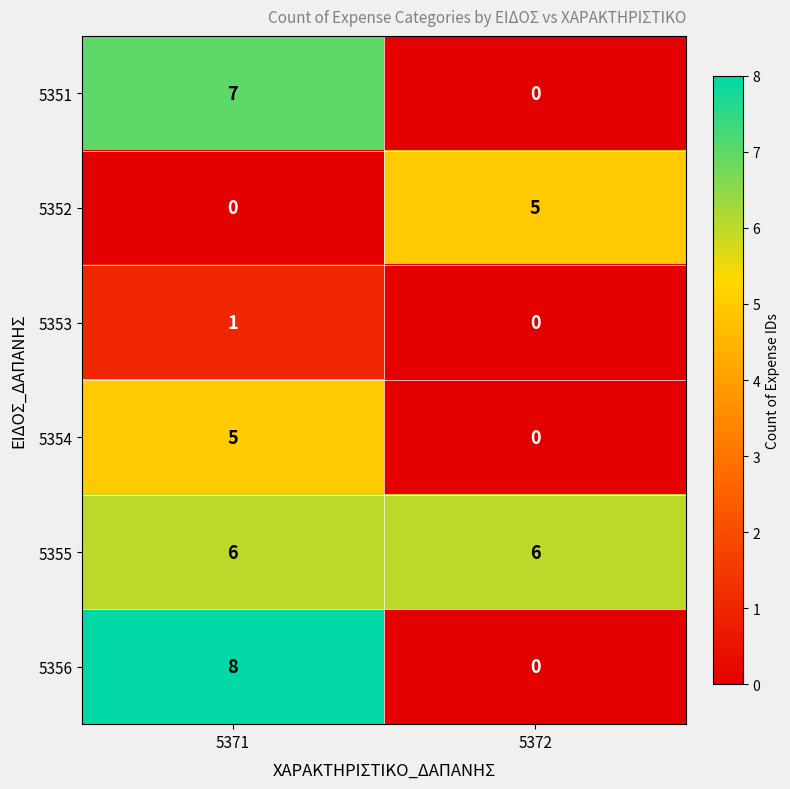

Read the 5352 value at 5372.

5